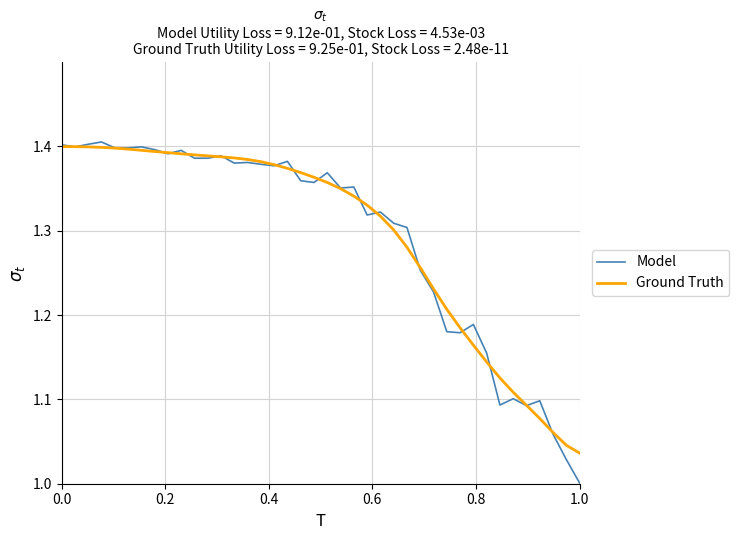

Which series has the largest range (max minus min)?

Model